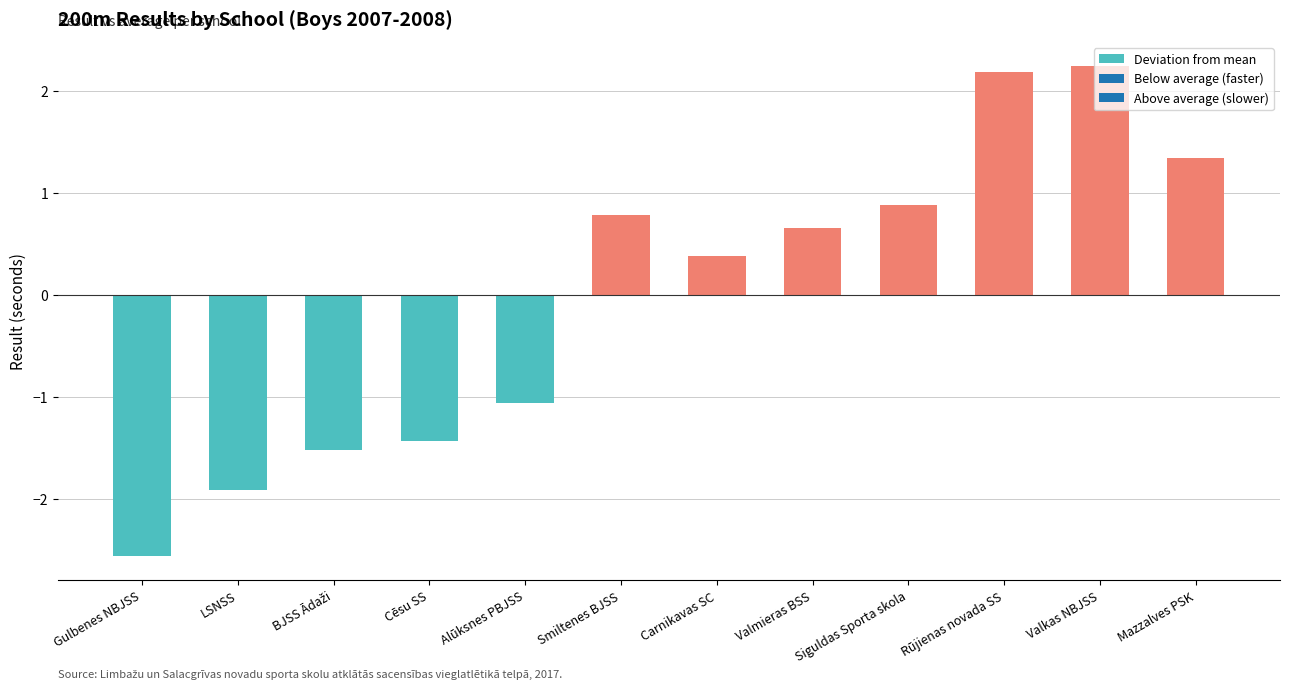

How many bars are there in total?

12